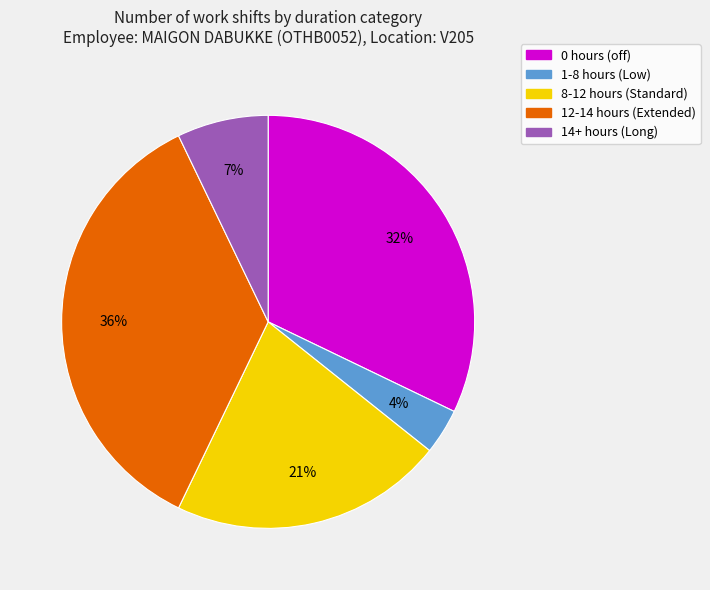

Which has a higher value, 0 hours (off) or 14+ hours (Long)?

0 hours (off)